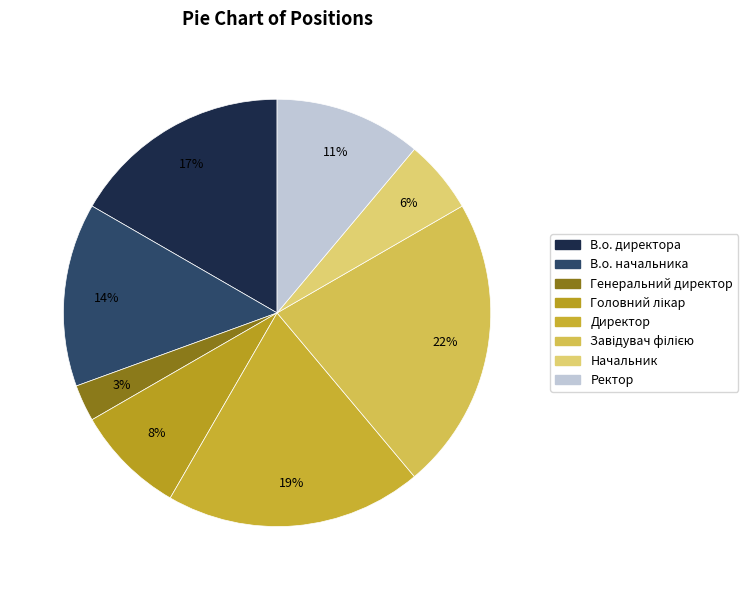

True or false: В.о. начальника accounts for 14% of the total.

True